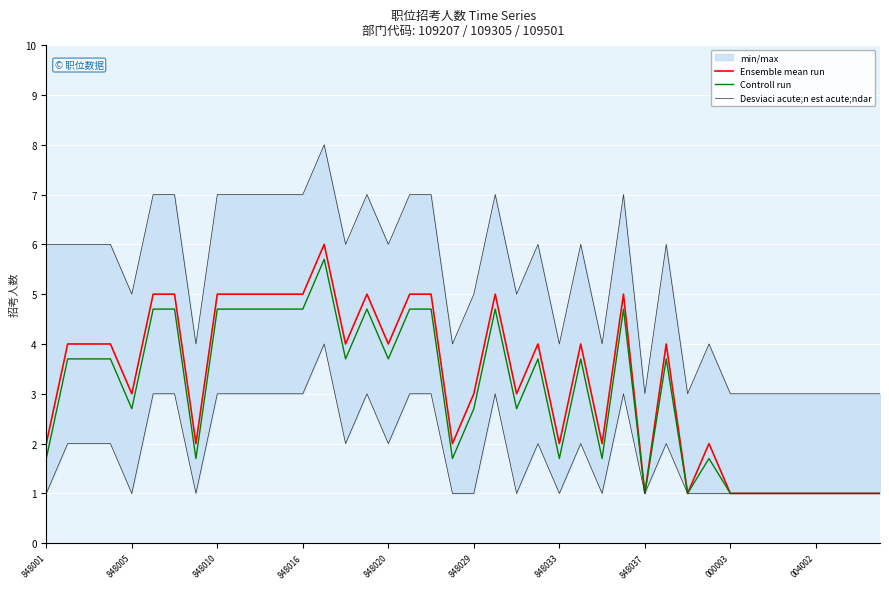

The Controll run series shows 0.7 at 34. True or false?

False